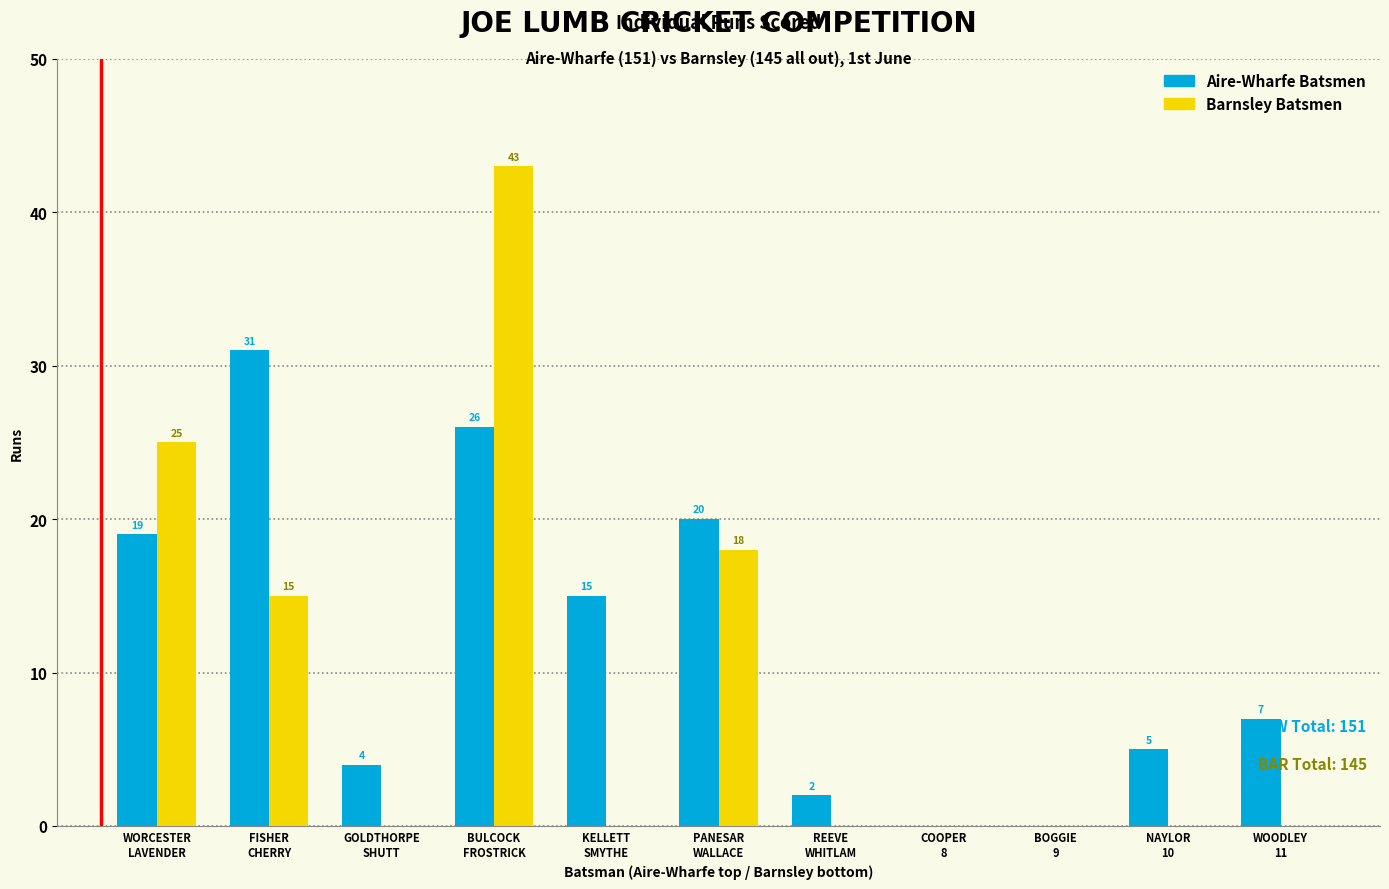

Reading right to left, list all the values displayed in this chart.

Aire-Wharfe Batsmen: WOODLEY
11=7	NAYLOR
10=5	BOGGIE
9=0	COOPER
8=0	REEVE
WHITLAM=2	PANESAR
WALLACE=20	KELLETT
SMYTHE=15	BULCOCK
FROSTRICK=26	GOLDTHORPE
SHUTT=4	FISHER
CHERRY=31	WORCESTER
LAVENDER=19
Barnsley Batsmen: WOODLEY
11=0	NAYLOR
10=0	BOGGIE
9=0	COOPER
8=0	REEVE
WHITLAM=0	PANESAR
WALLACE=18	KELLETT
SMYTHE=0	BULCOCK
FROSTRICK=43	GOLDTHORPE
SHUTT=0	FISHER
CHERRY=15	WORCESTER
LAVENDER=25